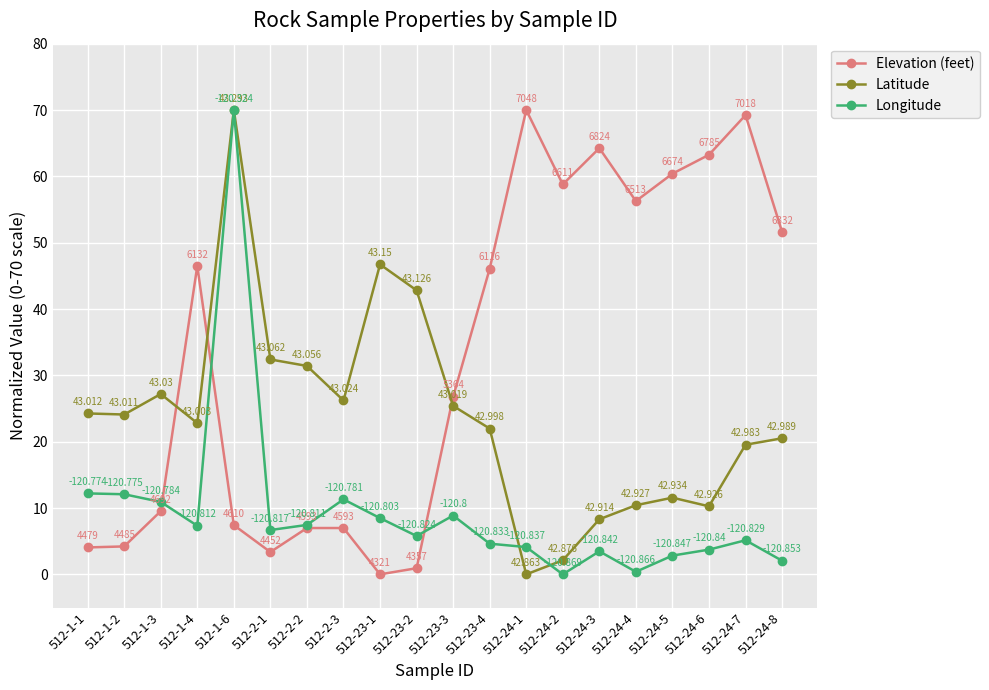

Between 512-1-6 and 512-23-1, which series saw the biggest shift?

Longitude